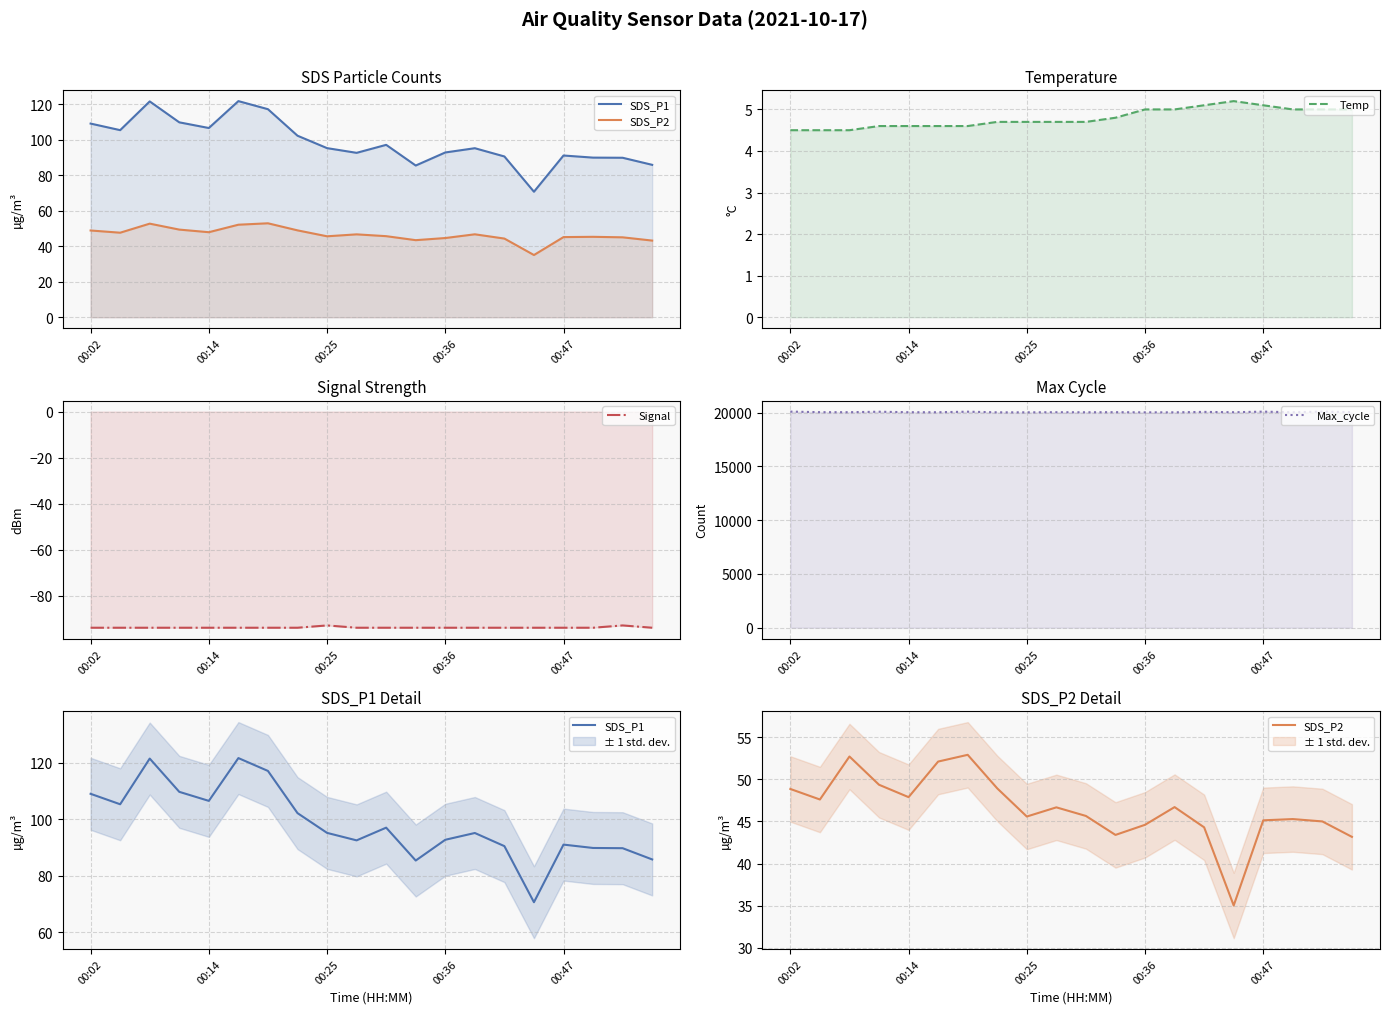

Count the Temp values in the range 4 to 5.

17